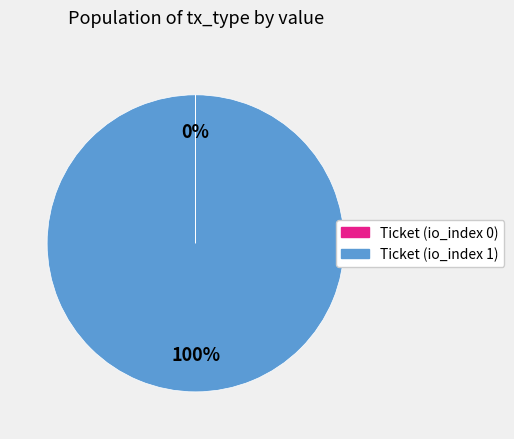

The Ticket (io_index 1) slice represents 89% of the pie. True or false?

False